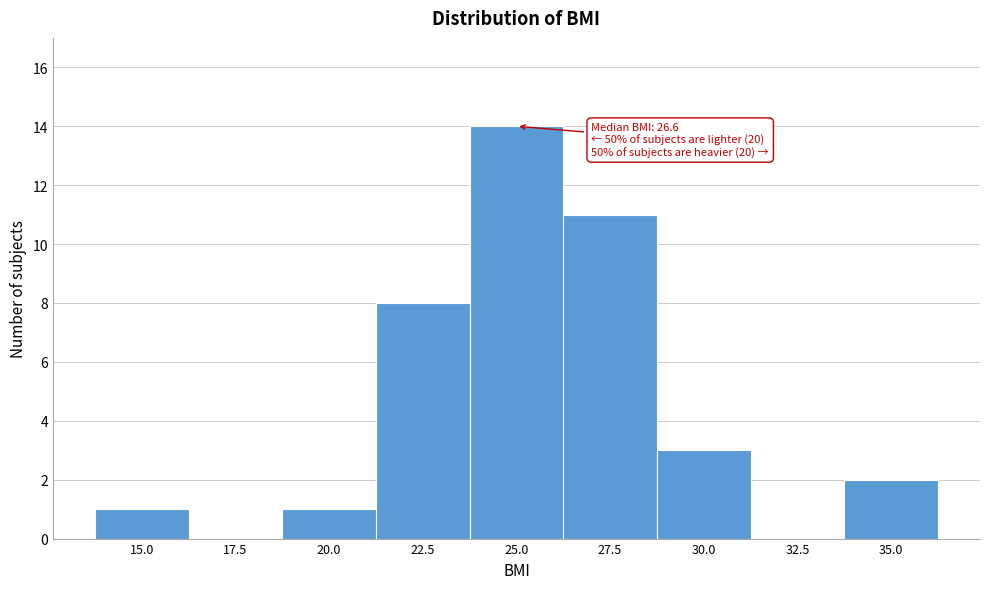

Reading right to left, extract all data points from this chart.

35.0=2	32.5=0	30.0=3	27.5=11	25.0=14	22.5=8	20.0=1	17.5=0	15.0=1